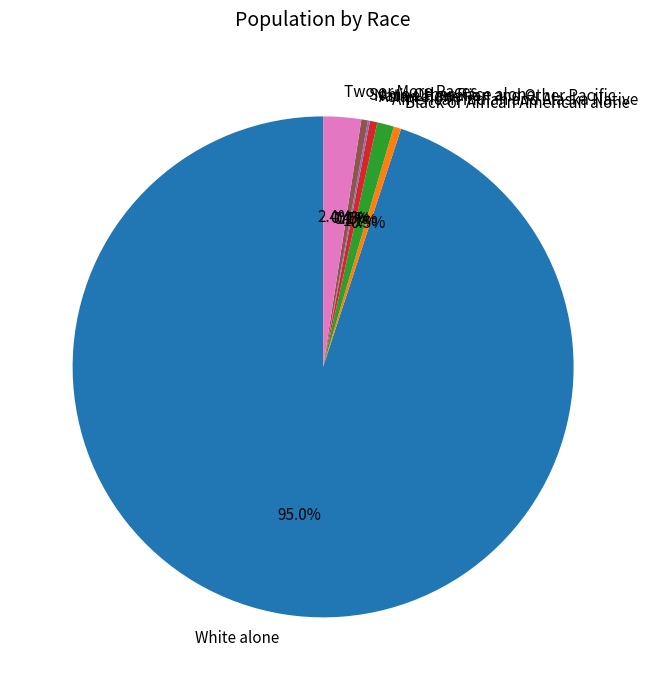

Which has a higher value, White alone or Black or African American alone?

White alone